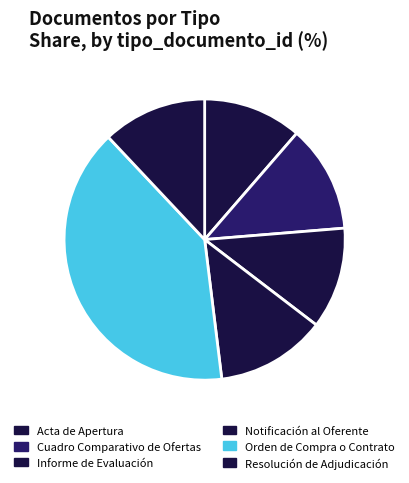

To the nearest percent, what portion does Notificación al Oferente represent?

13%